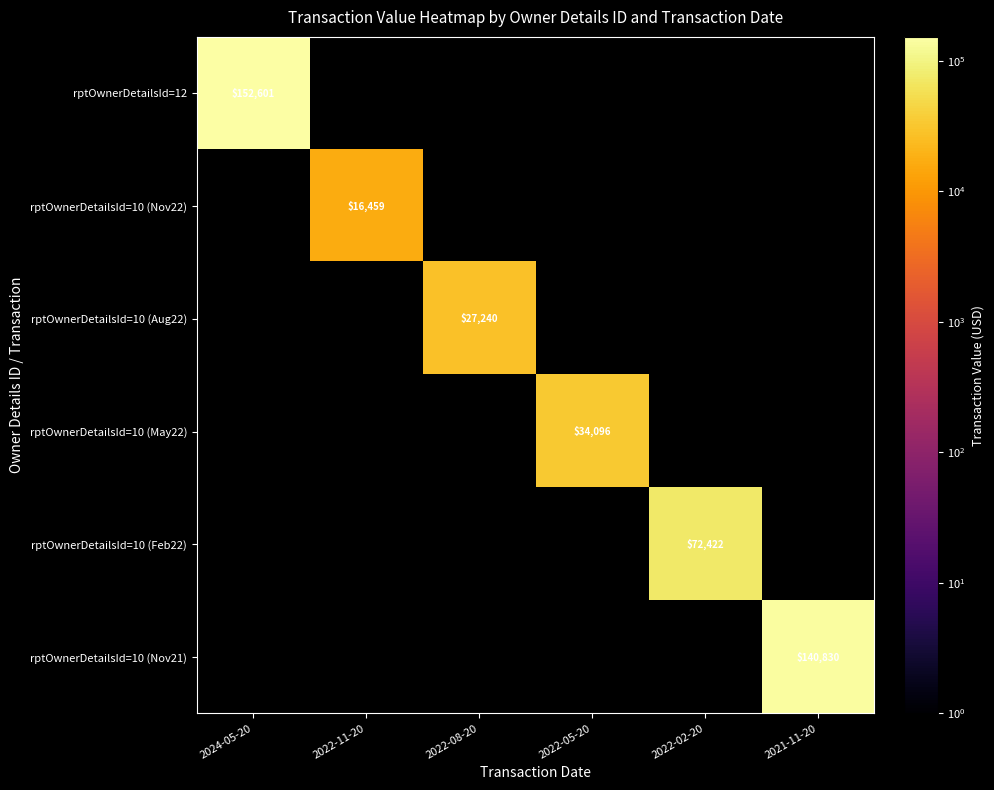

At how many categories does at least one series exceed 97083?

2